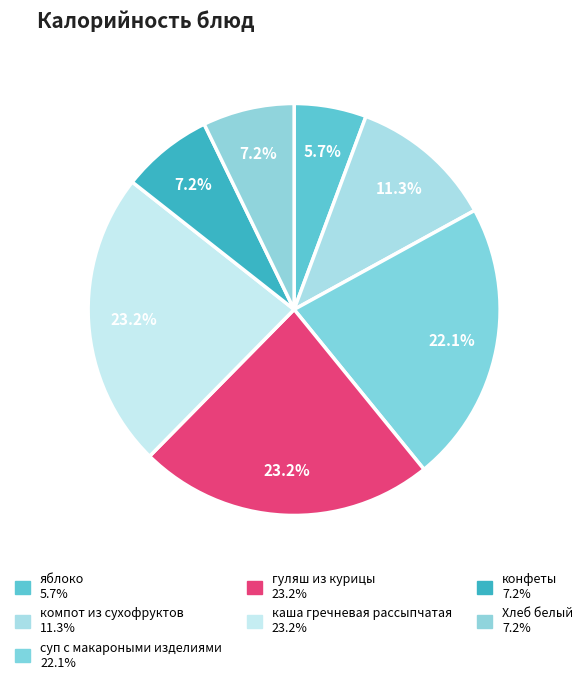

Is it true that каша гречневая рассыпчатая is 23% of the pie?

True